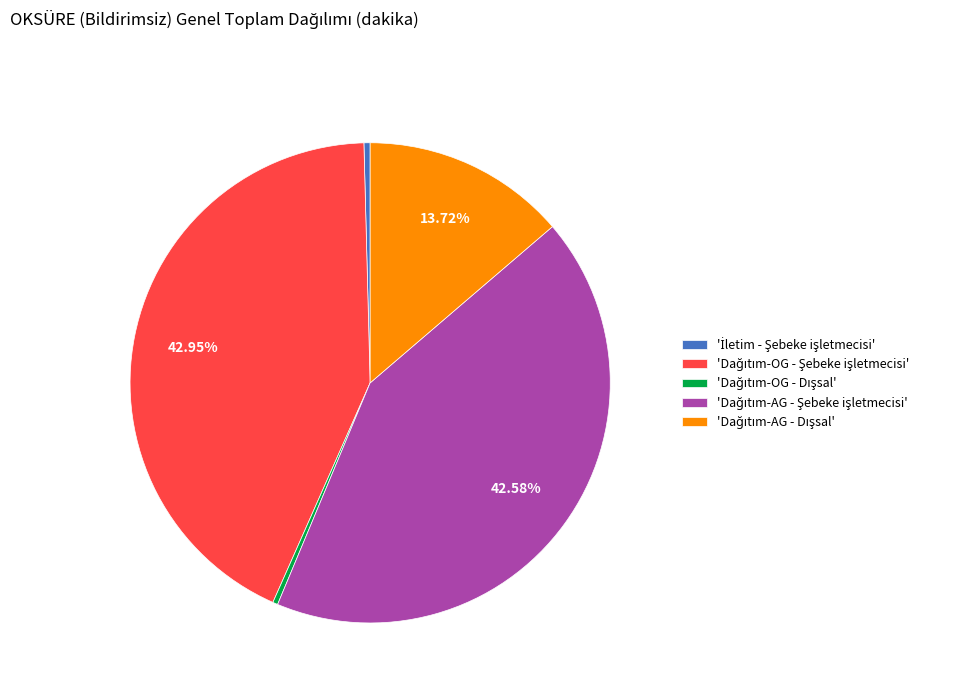

Does any single category account for the majority?

No